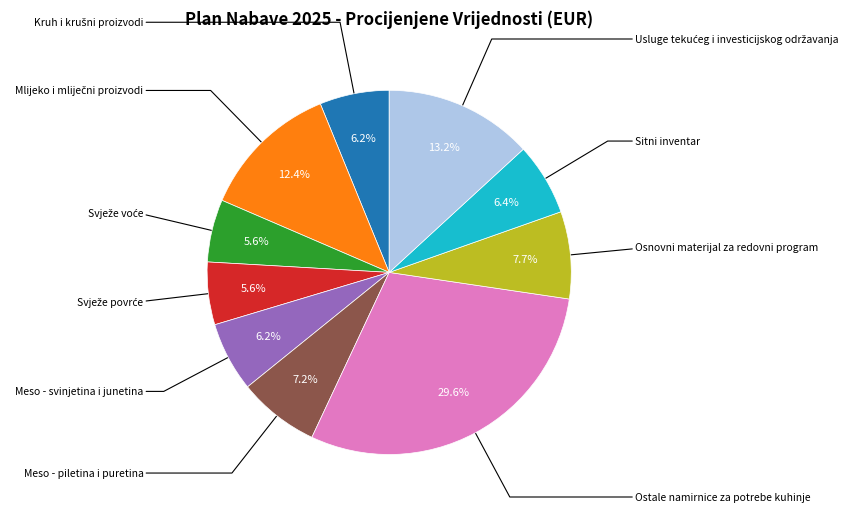

Is there a majority slice in this chart?

No